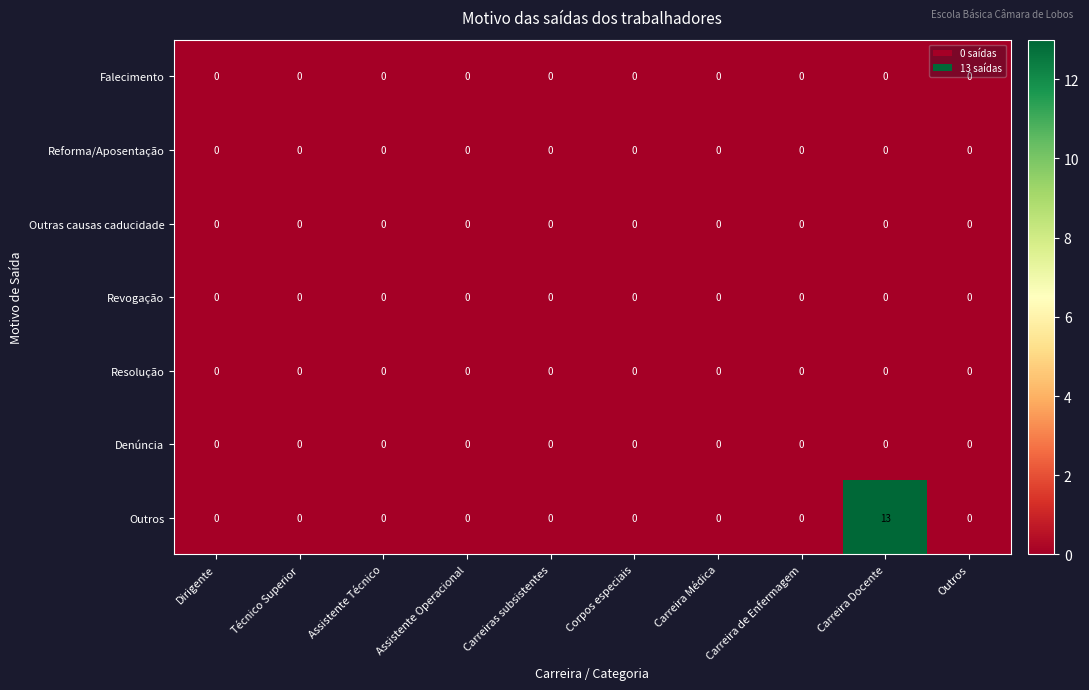

Which category has the highest value across all series?

Carreira Docente